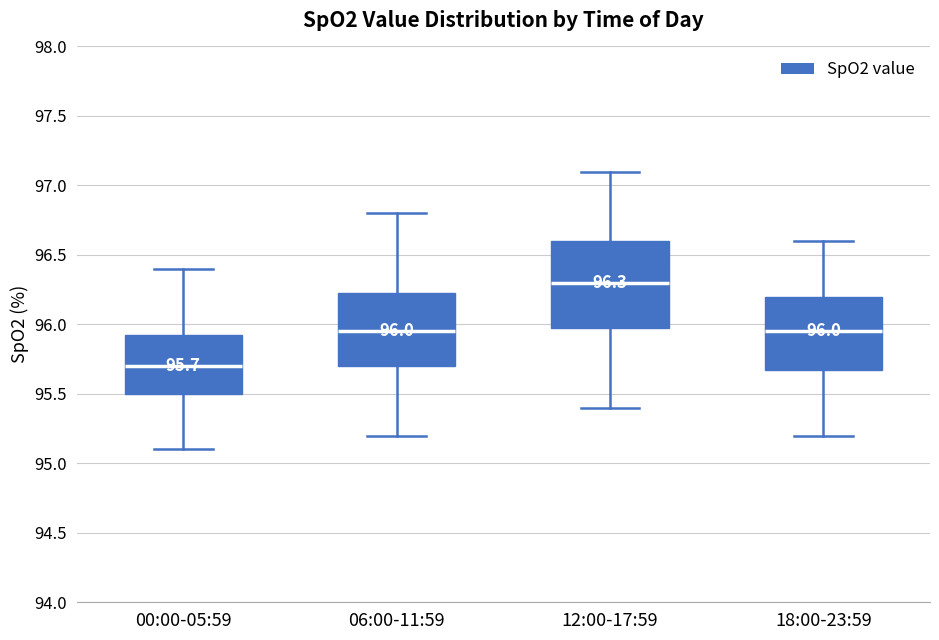

Comparing the boxes themselves (not the whiskers), which one is the tallest?

12:00-17:59